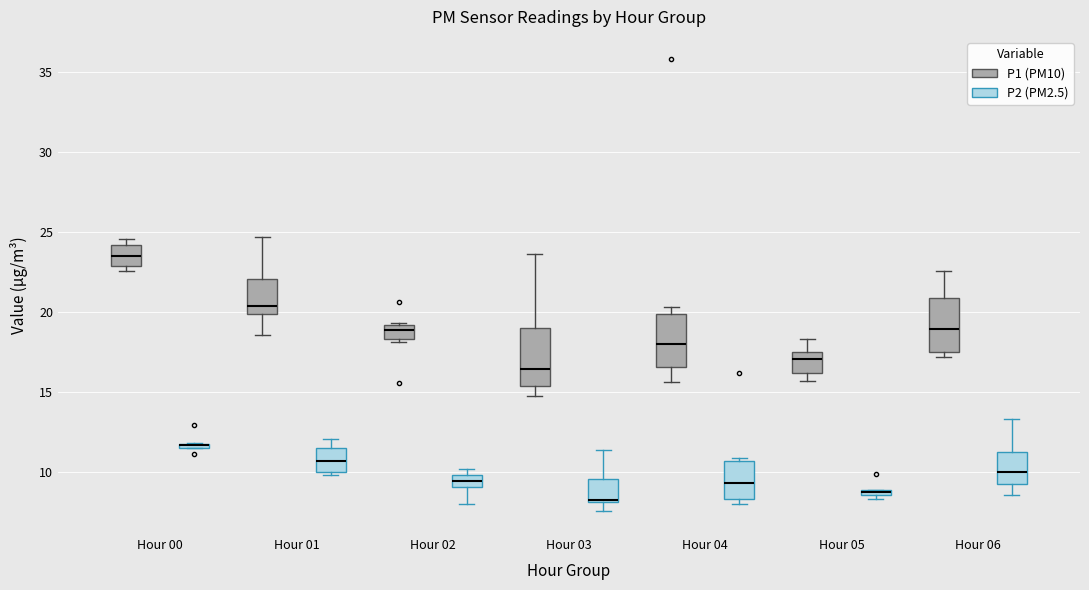

Where is the upper edge of the box for Hour 04 (P2 (PM2.5)) on the y-axis? The values are not printed on the chart, so give them approximately, as read against the axis.

10.5